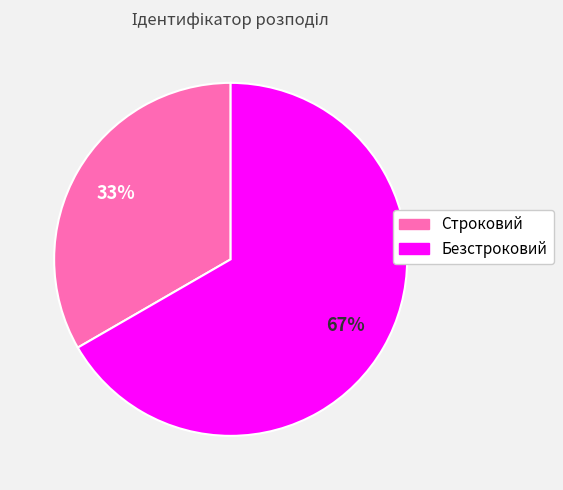

Combined, do Безстроковий and Строковий account for over 50%?

Yes